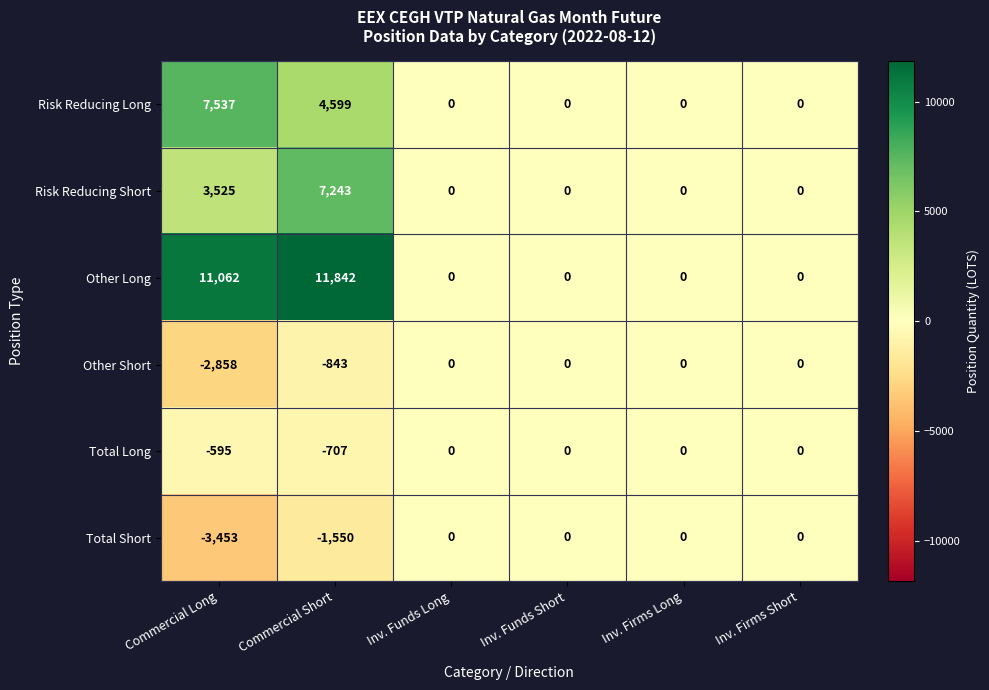

What is the total value across all series at Commercial Long?

15218